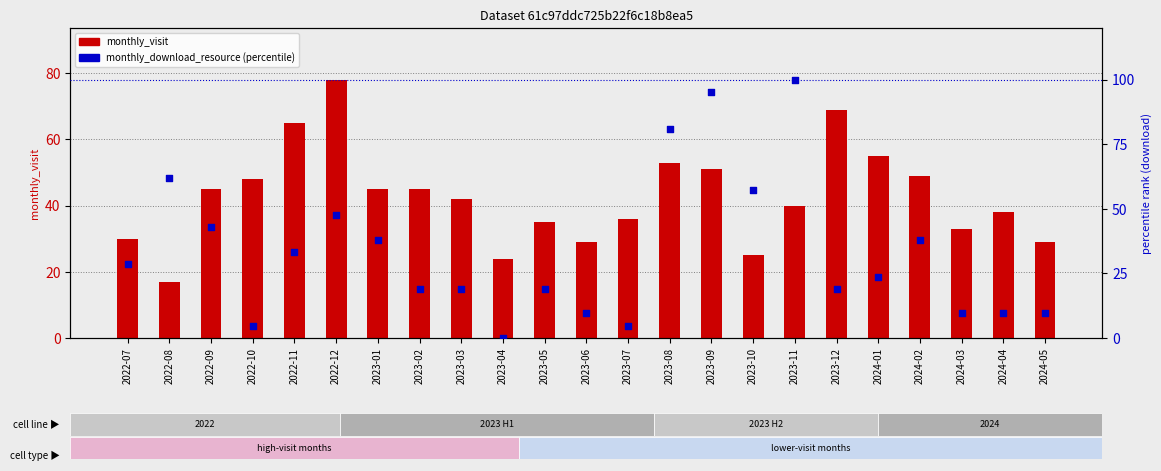

What are all the series names shown in the legend?

monthly_visit, monthly_download_resource